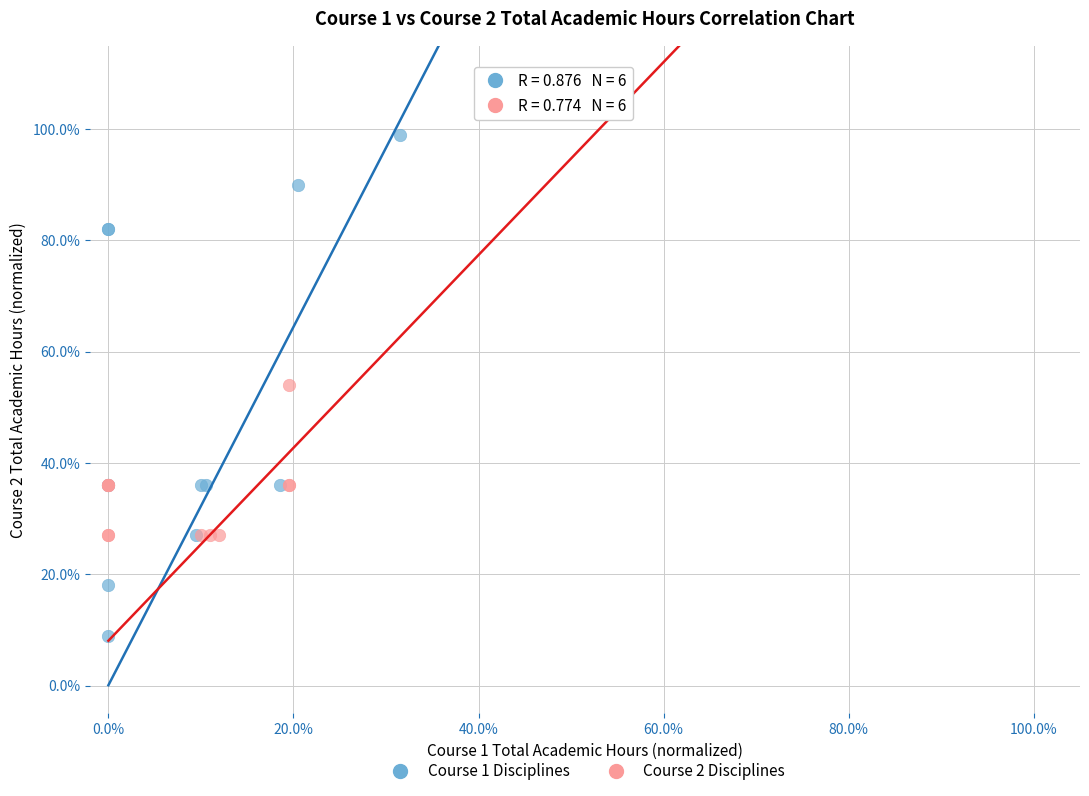

What are all the series names shown in the legend?

Course 1 Disciplines, Course 2 Disciplines